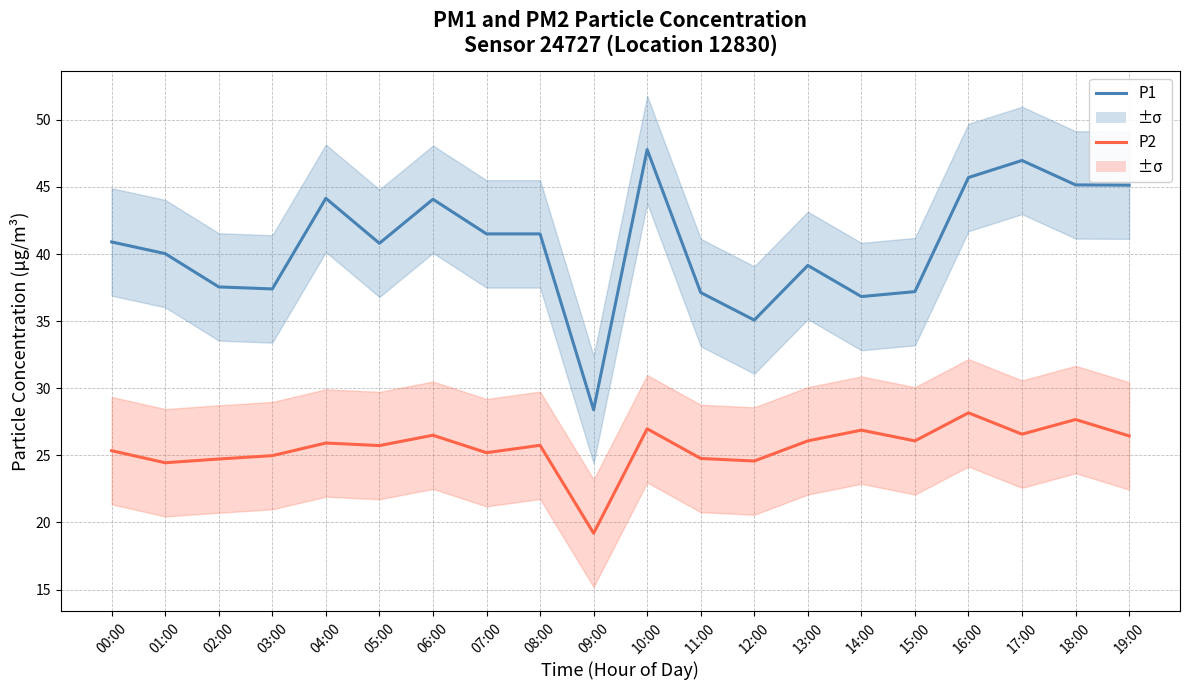

What is the sum of the P2 values at 16:00 and 05:00?

53.9